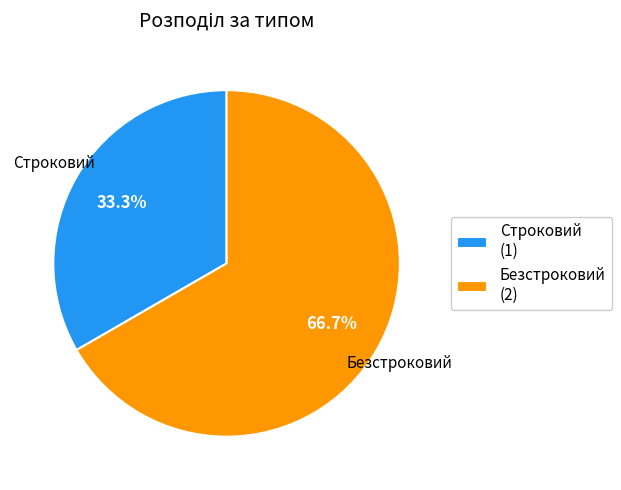

Which category has the biggest portion of the pie?

Безстроковий